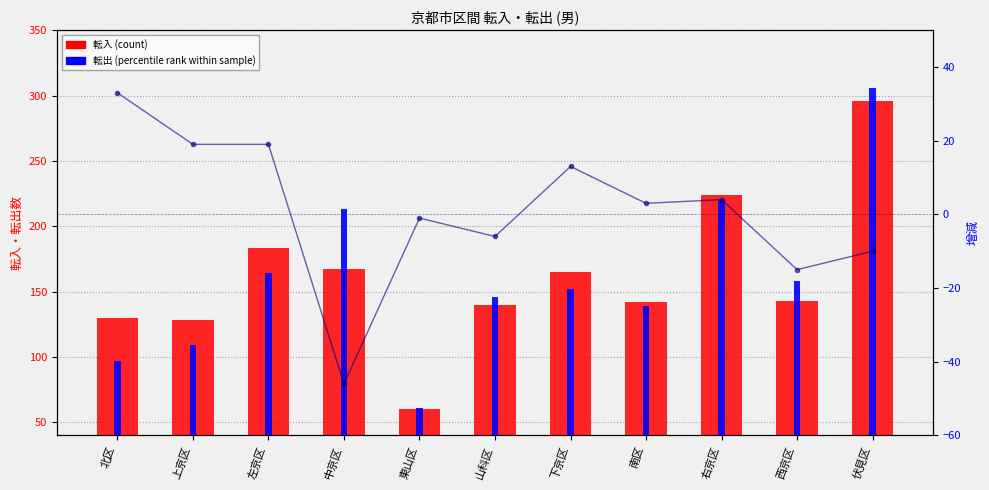

True or false: 転入 has a value of 142 at 南区.

True